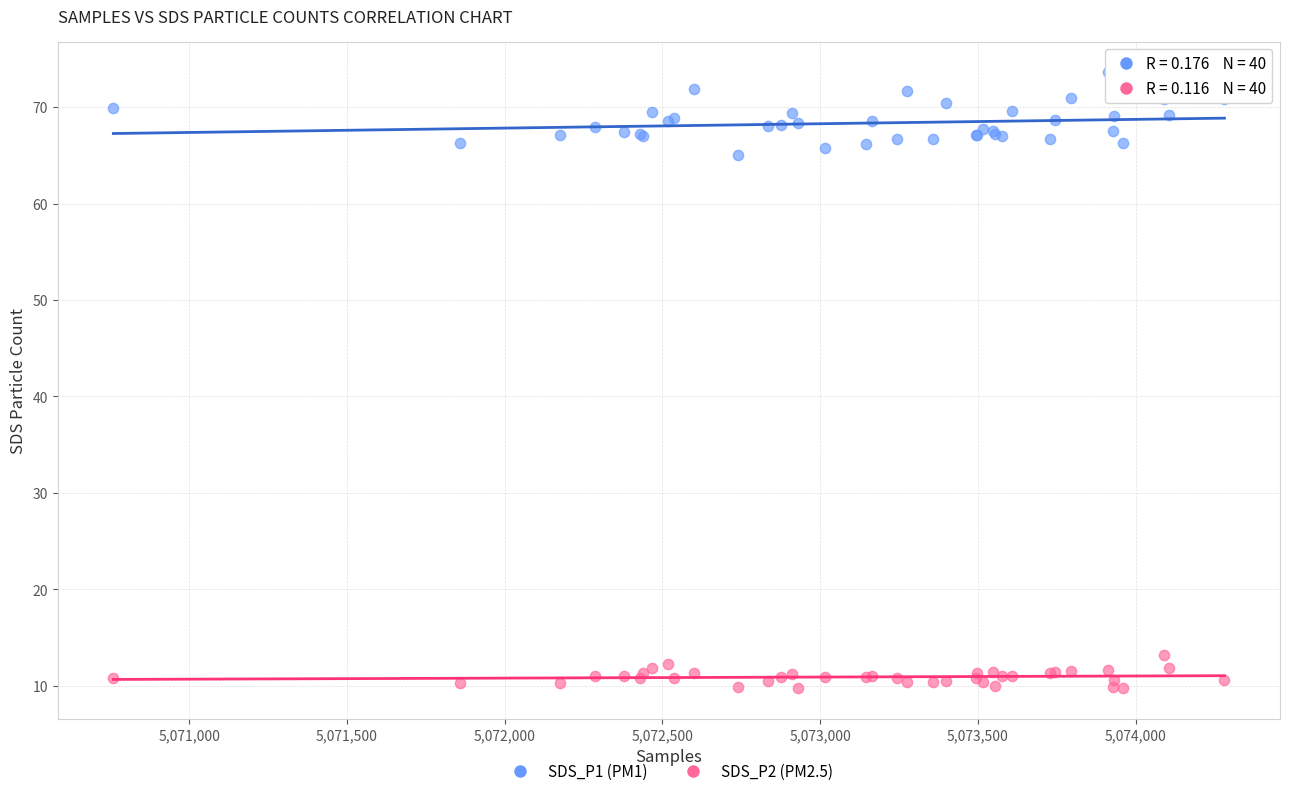

Which series has the largest Y range (max minus min)?

SDS_P1 (PM1)